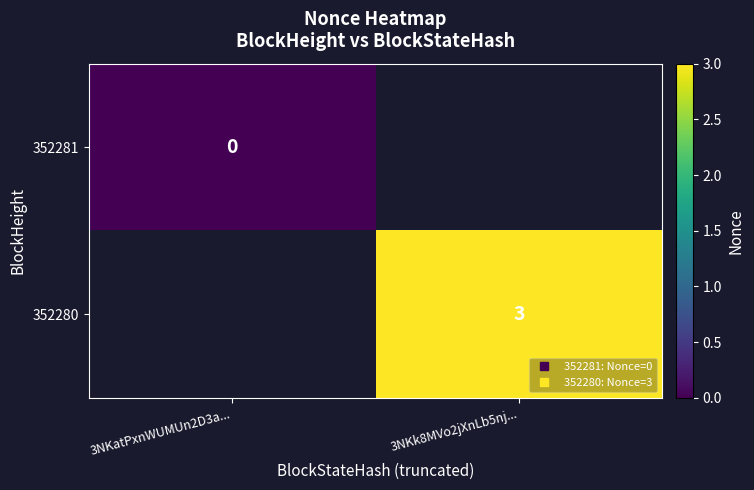

What is the maximum value shown in the chart?

3.0